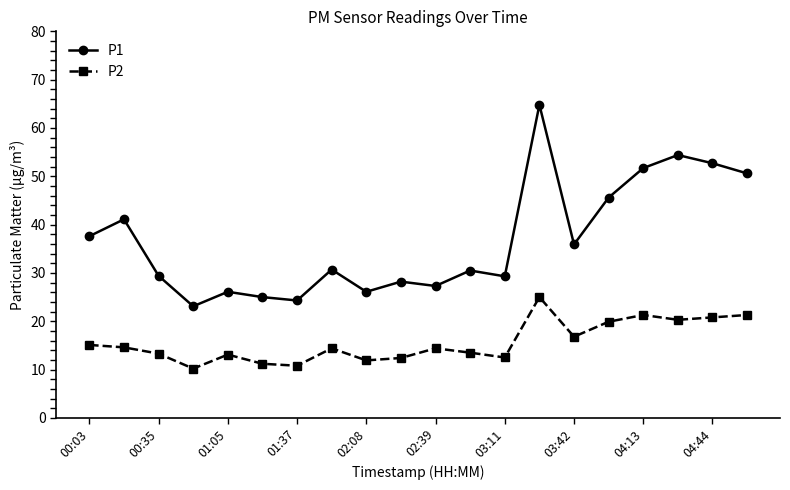

Which series has the largest total across all categories?

P1